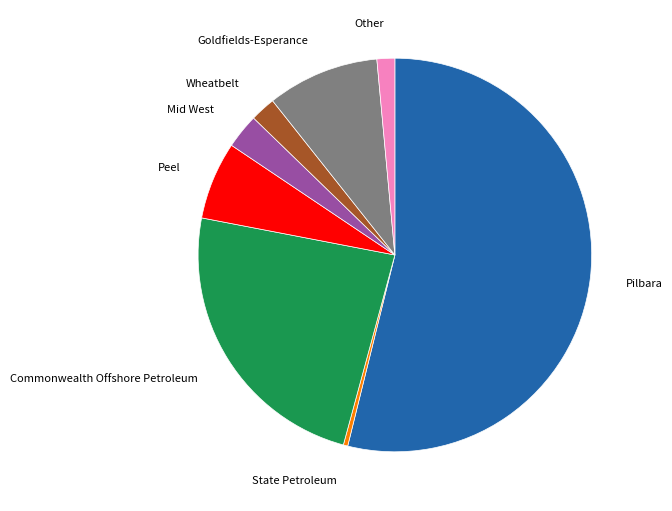

How many slices are in this pie chart?

8